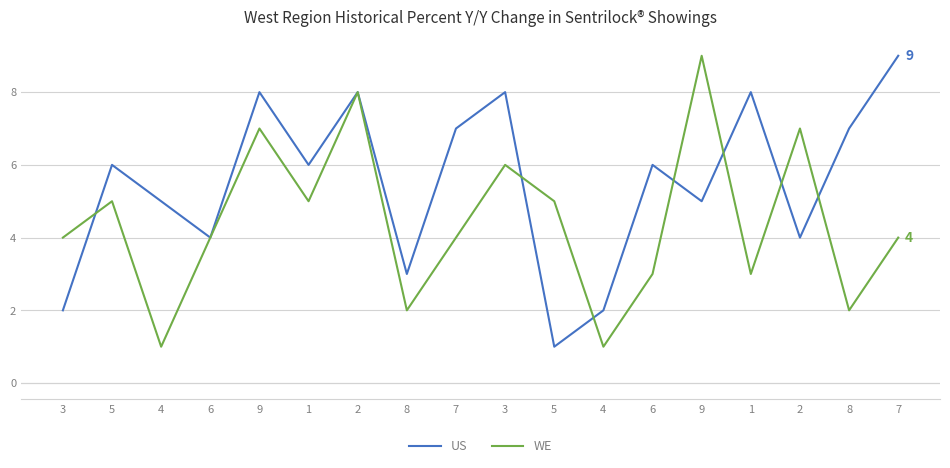

What is the label of the 12th point from the right?

2